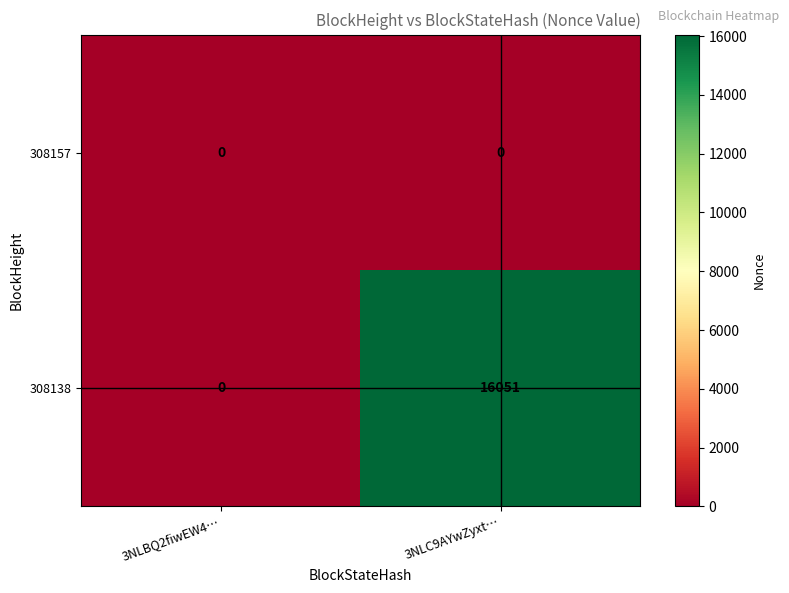

At which label is 308138 closest to 8025?

3NLBQ2fiwEW4…